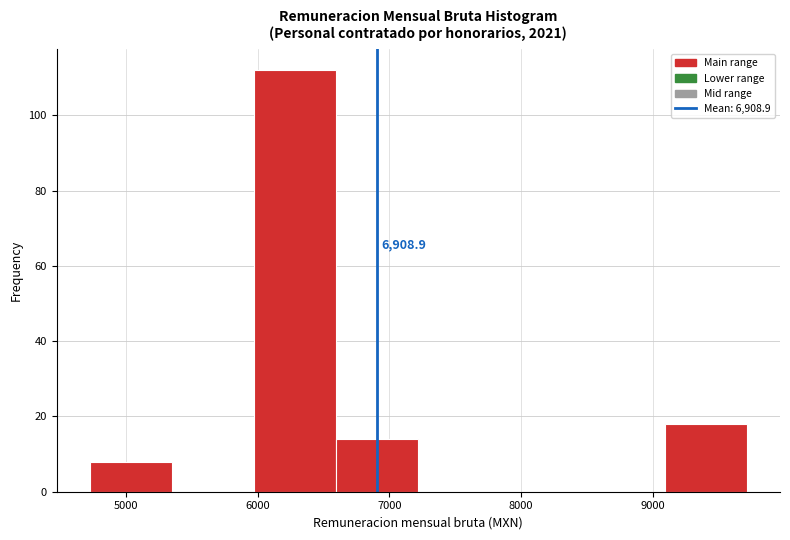

Which range on the x-axis has the tallest bar?

6000 to 6600